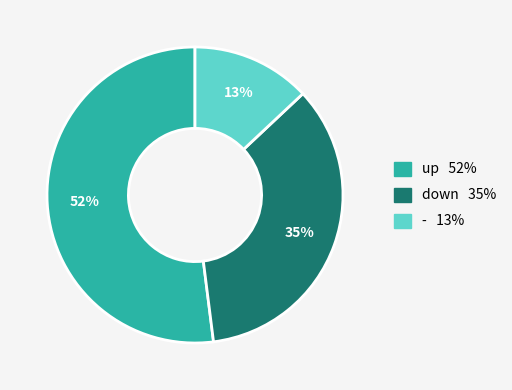

Between - and down, which is larger?

down